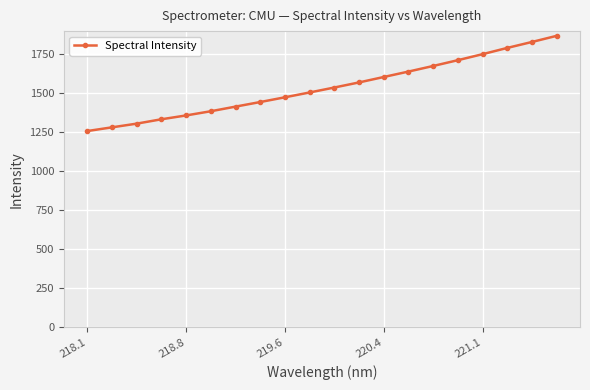

What is the greatest value displayed?

1868.0